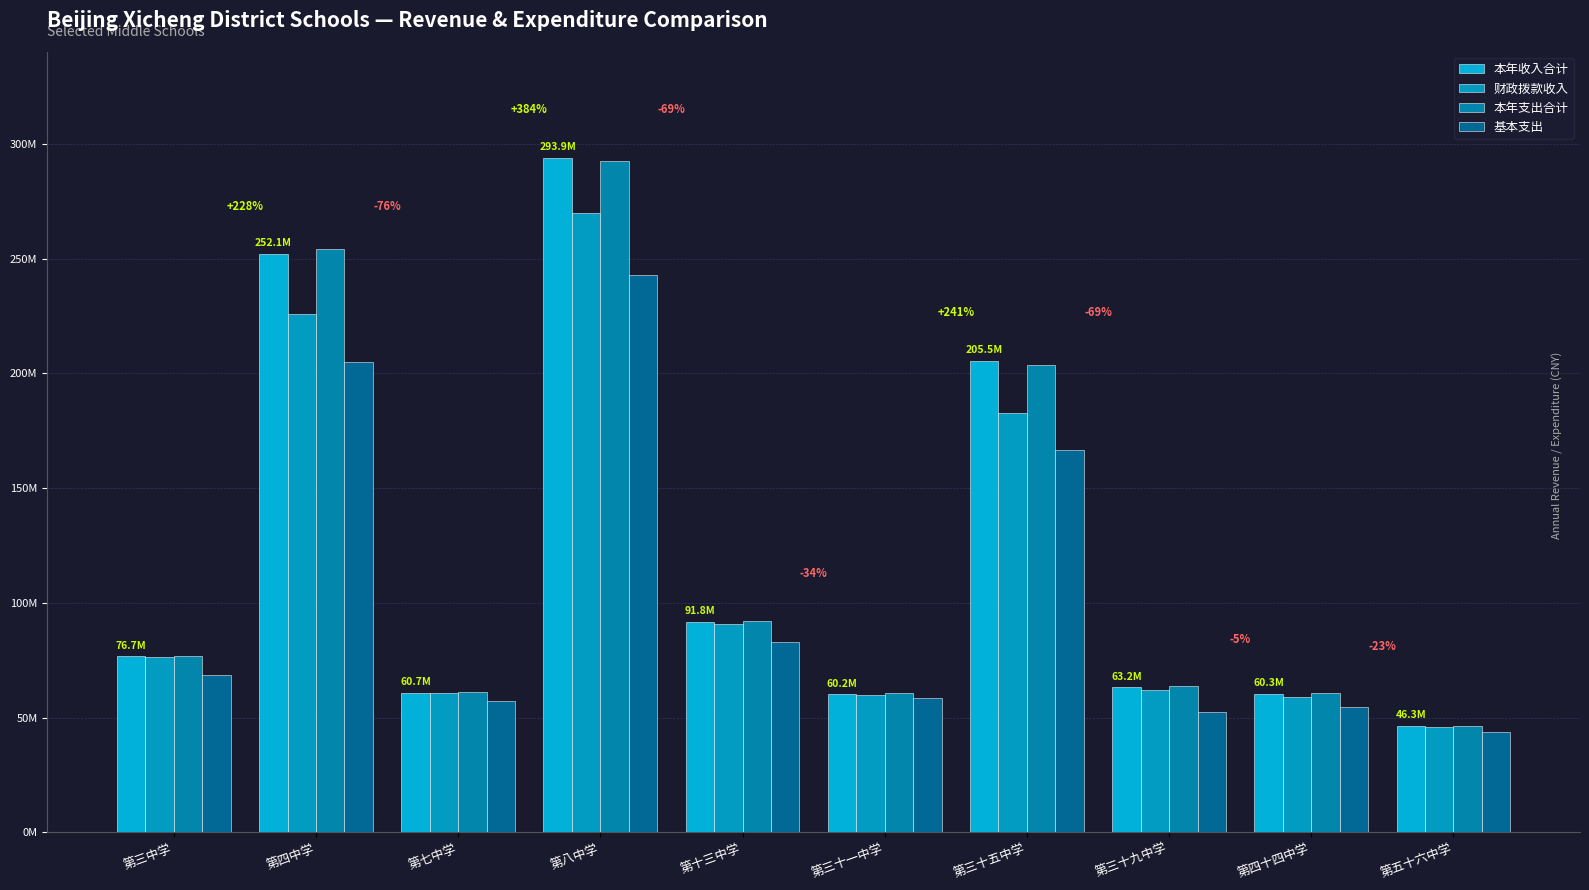

Between 第七中学 and 第三十一中学, which series saw the biggest shift?

基本支出